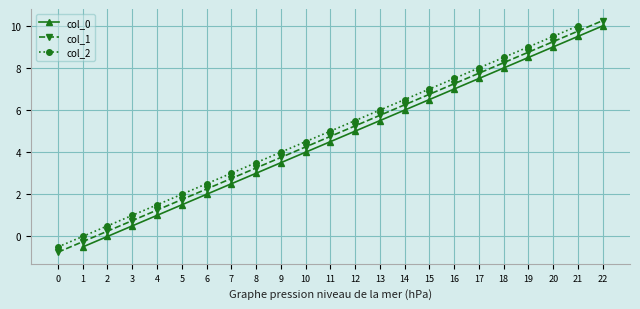

Which has a higher value, 21 or 2?

21